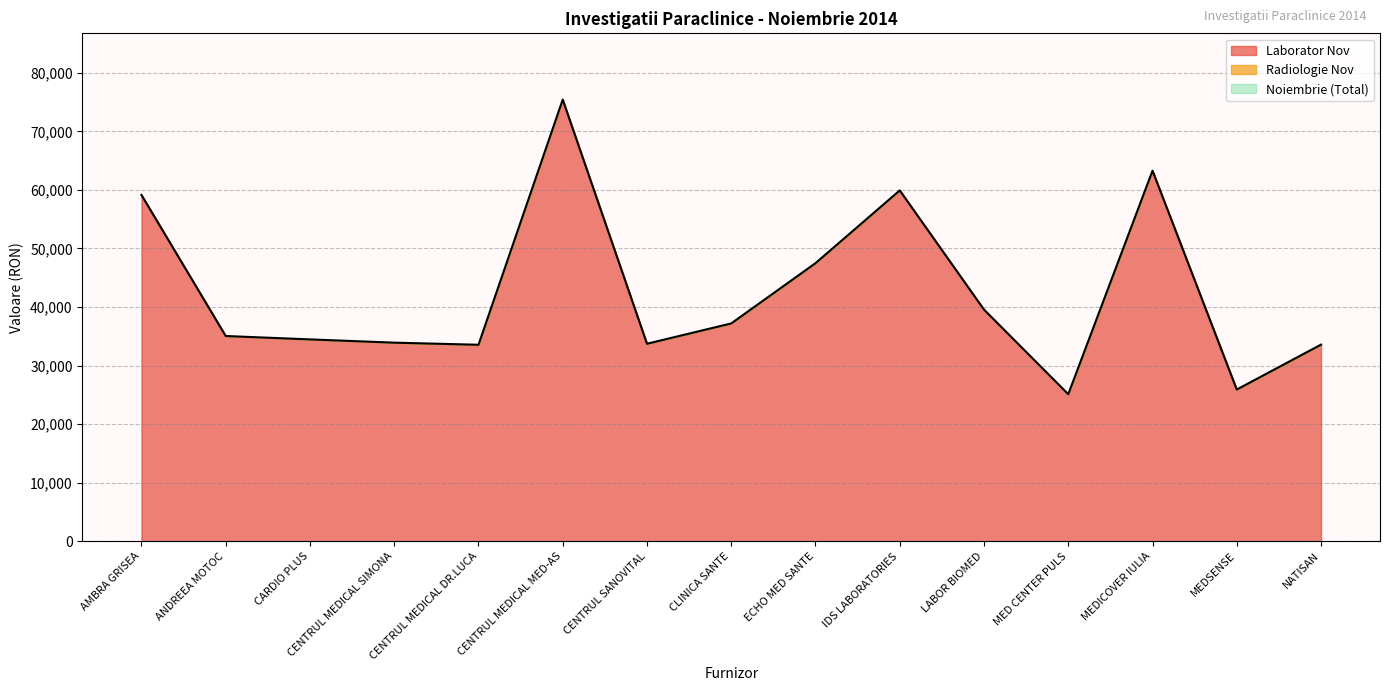

Is it true that Laborator Nov equals 33729.2 at CENTRUL SANOVITAL?

True